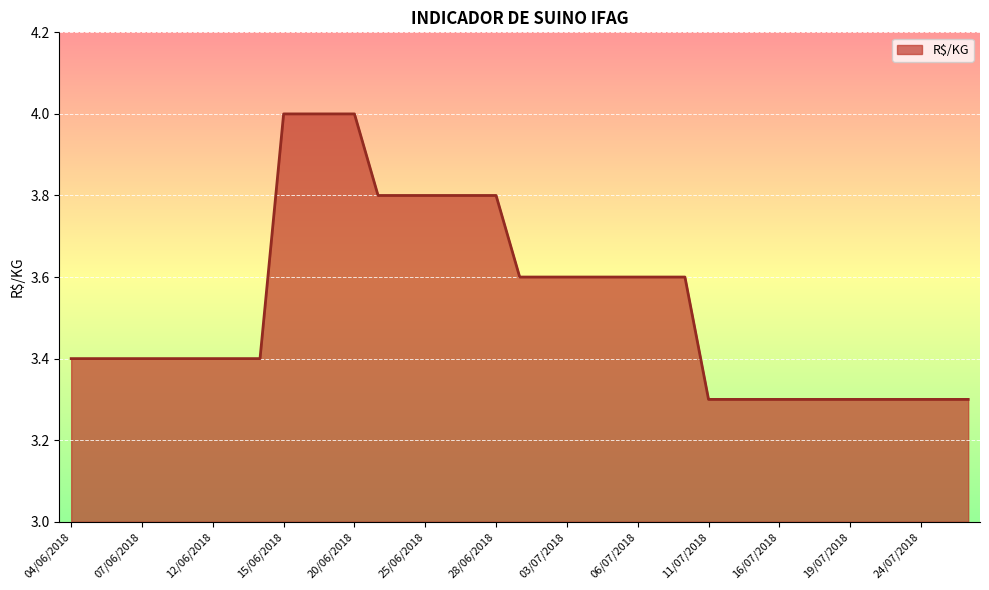

What is the maximum value shown in the chart?

4.0